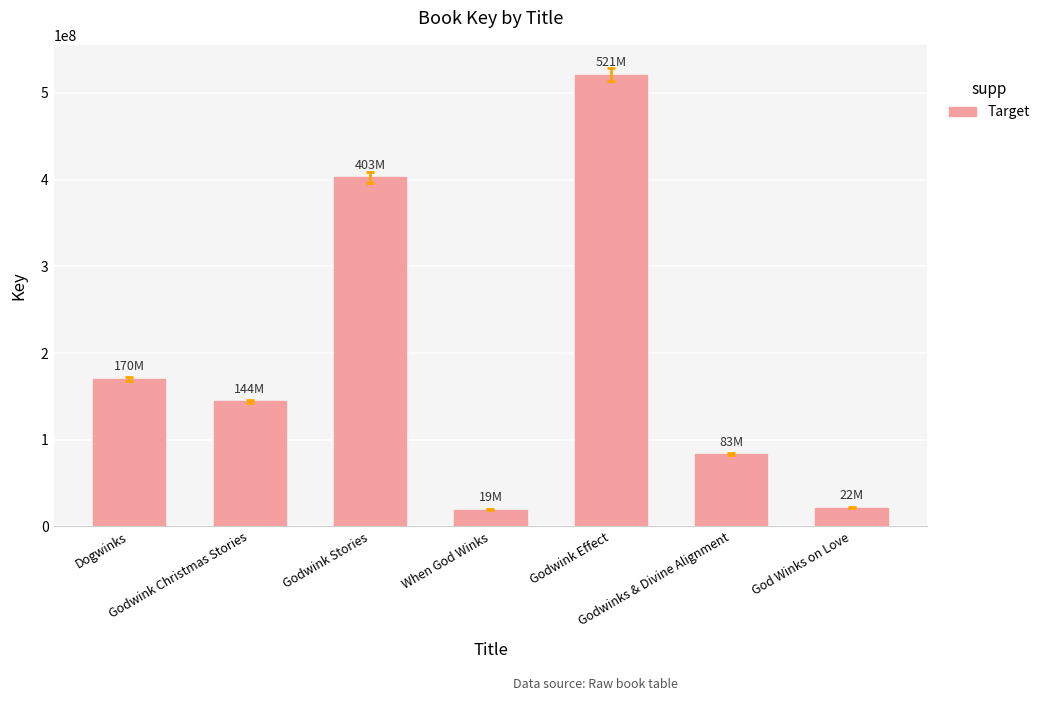

What is the label of the 7th bar from the right?

Dogwinks